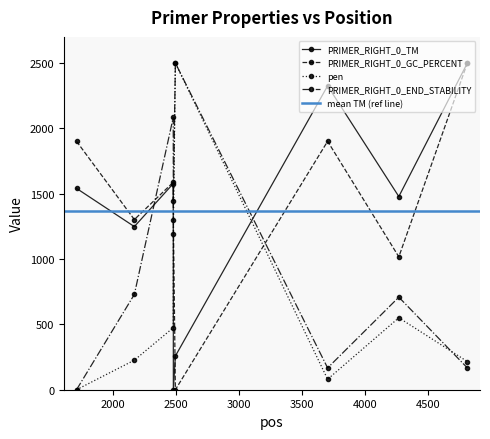

What is the value of the PRIMER_RIGHT_0_GC_PERCENT point at the 1st from the left?

1901.1